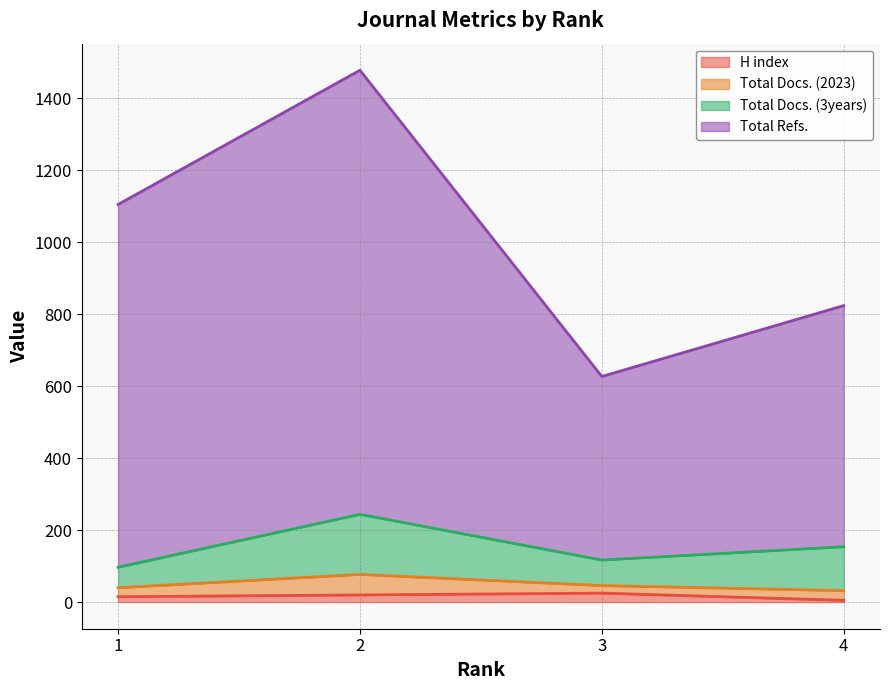

The Total Refs. series shows 1478 at 2. True or false?

True